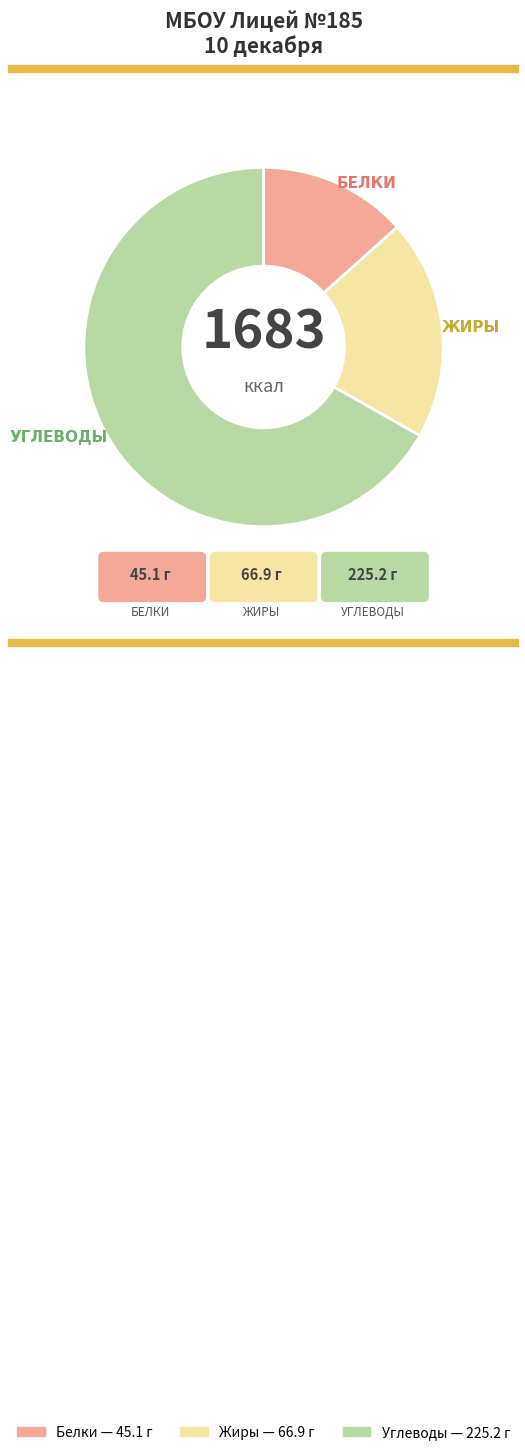

Does any single category account for the majority?

Yes